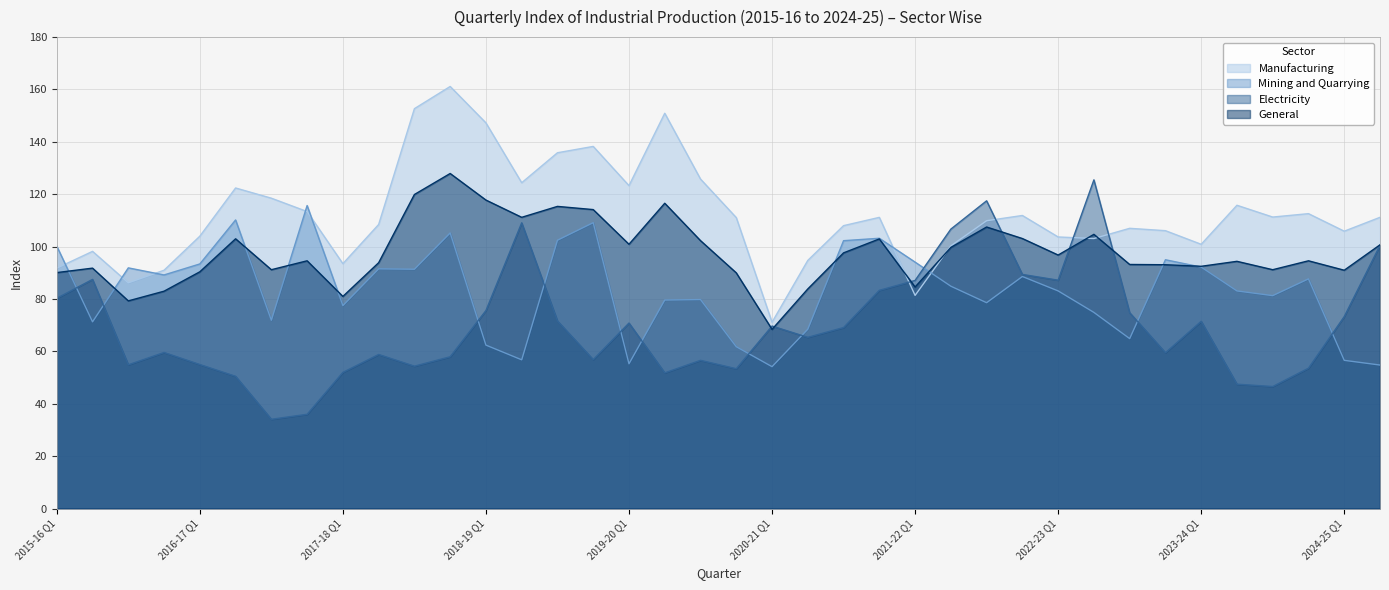

Which category has the lowest value in the General series?

2020-21 Q1